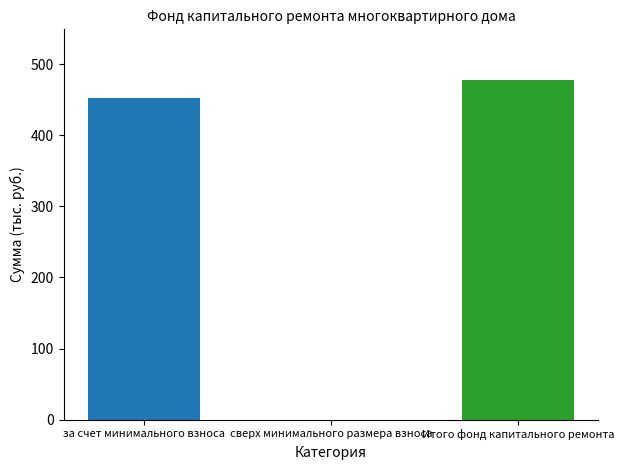

At which category does the chart reach its peak across all series?

Итого фонд капитального ремонта